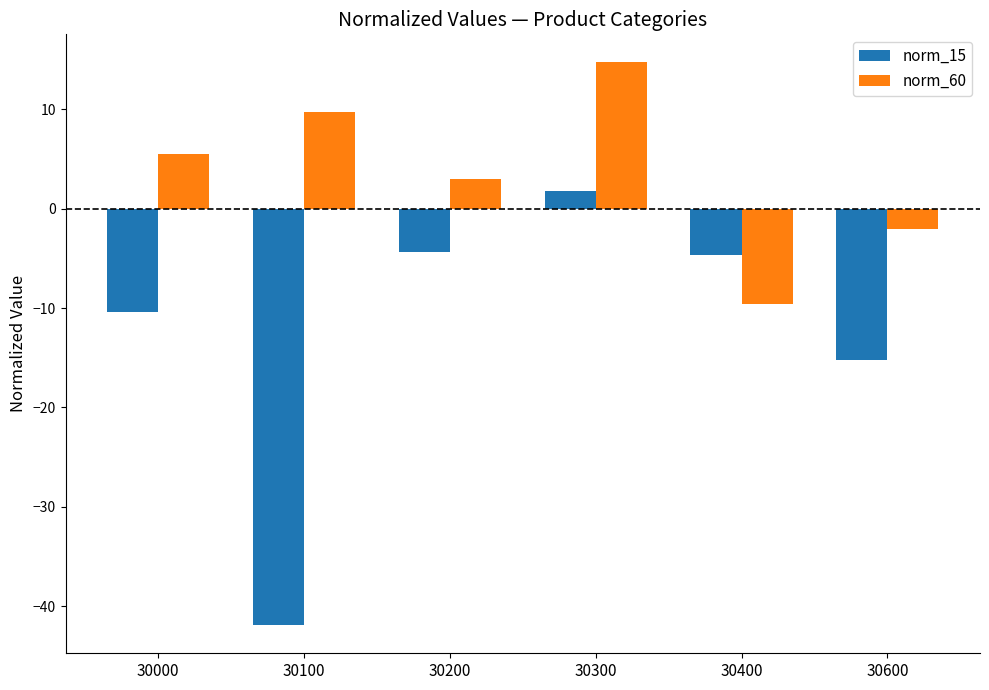

List the series in order of their peak value, lowest first.

norm_15, norm_60